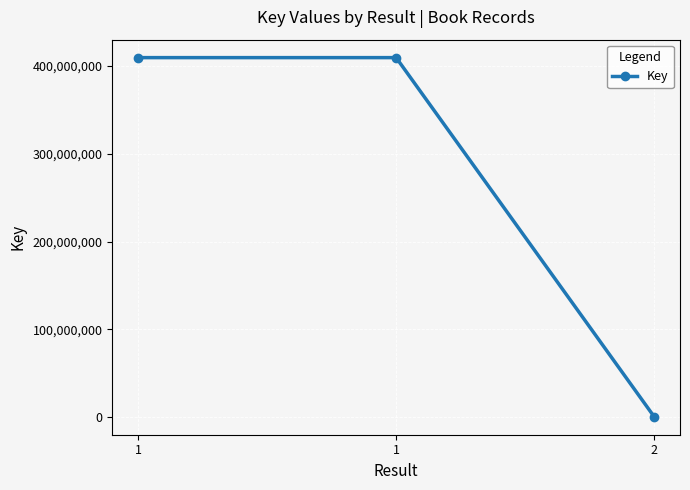

Reading left to right, what are all the values shown in this chart?

409615508	409615508	330344